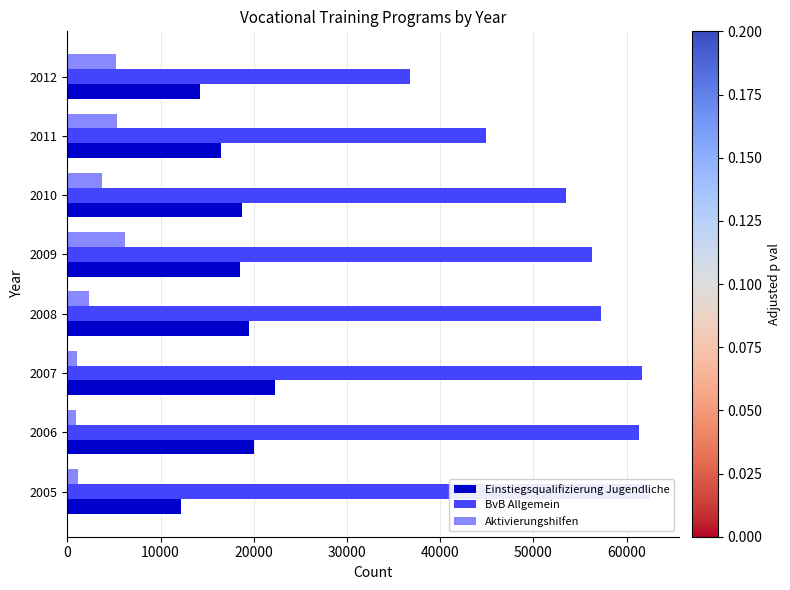

Rank the series by their average value, from lowest to highest.

Aktivierungshilfen, Einstiegsqualifizierung Jugendliche, BvB Allgemein